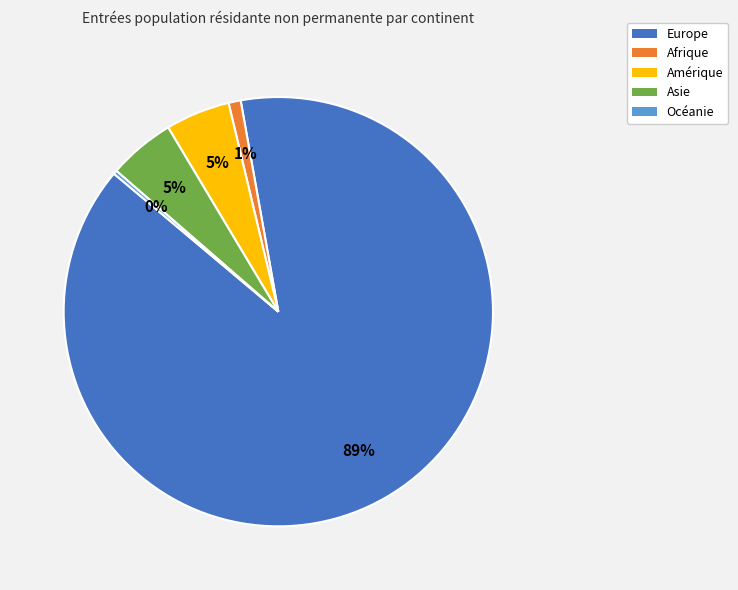

How many segments does this pie chart have?

5